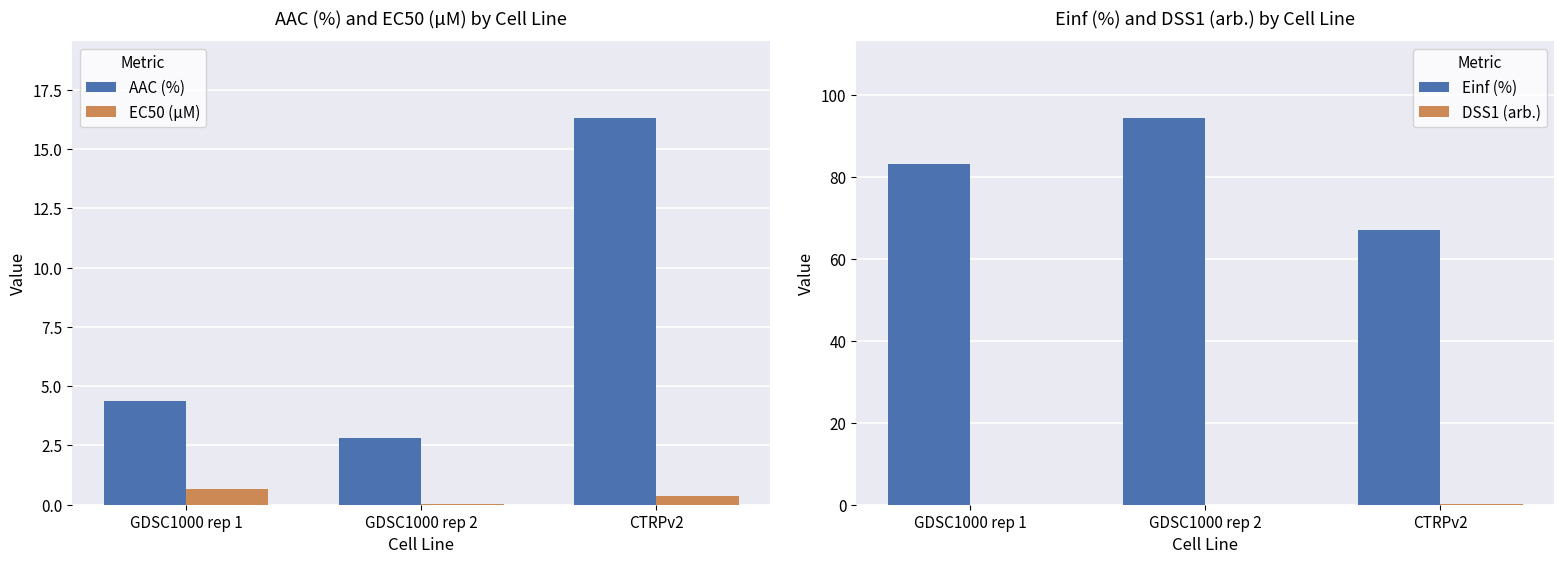

What is the difference between the maximum and minimum values in the Einf (%) series?

27.4